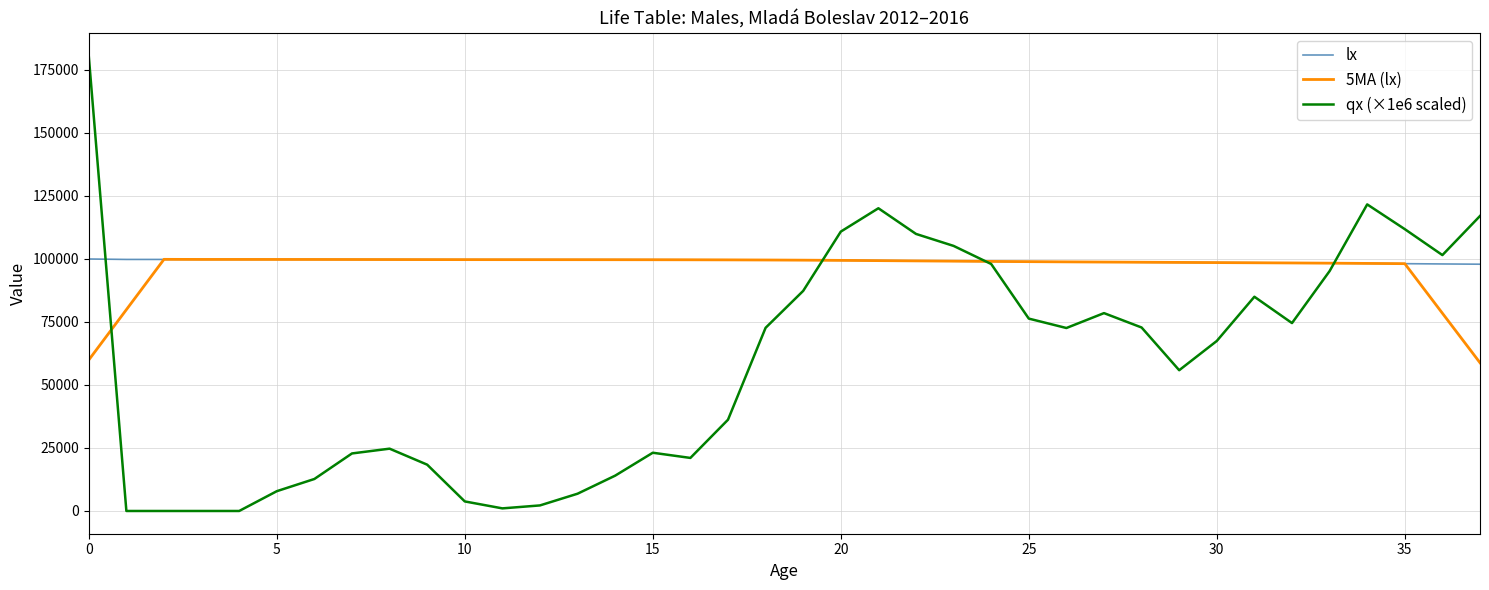

Which series has the widest spread of values?

qx (×1e6 scaled)